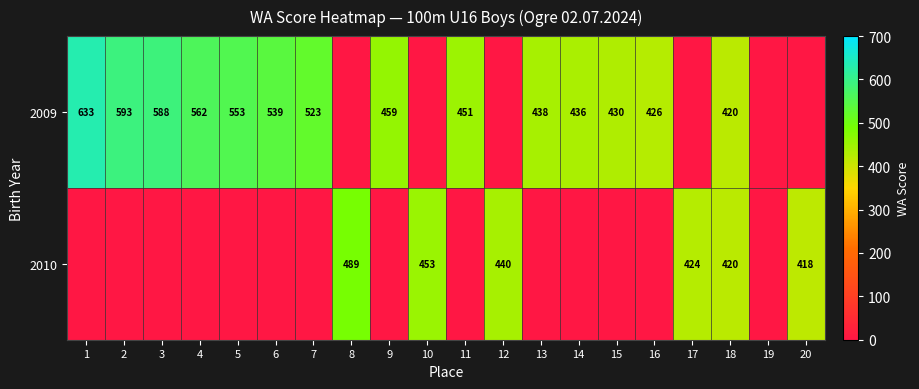

What is the difference between the 2010 values at 20 and 8?

71